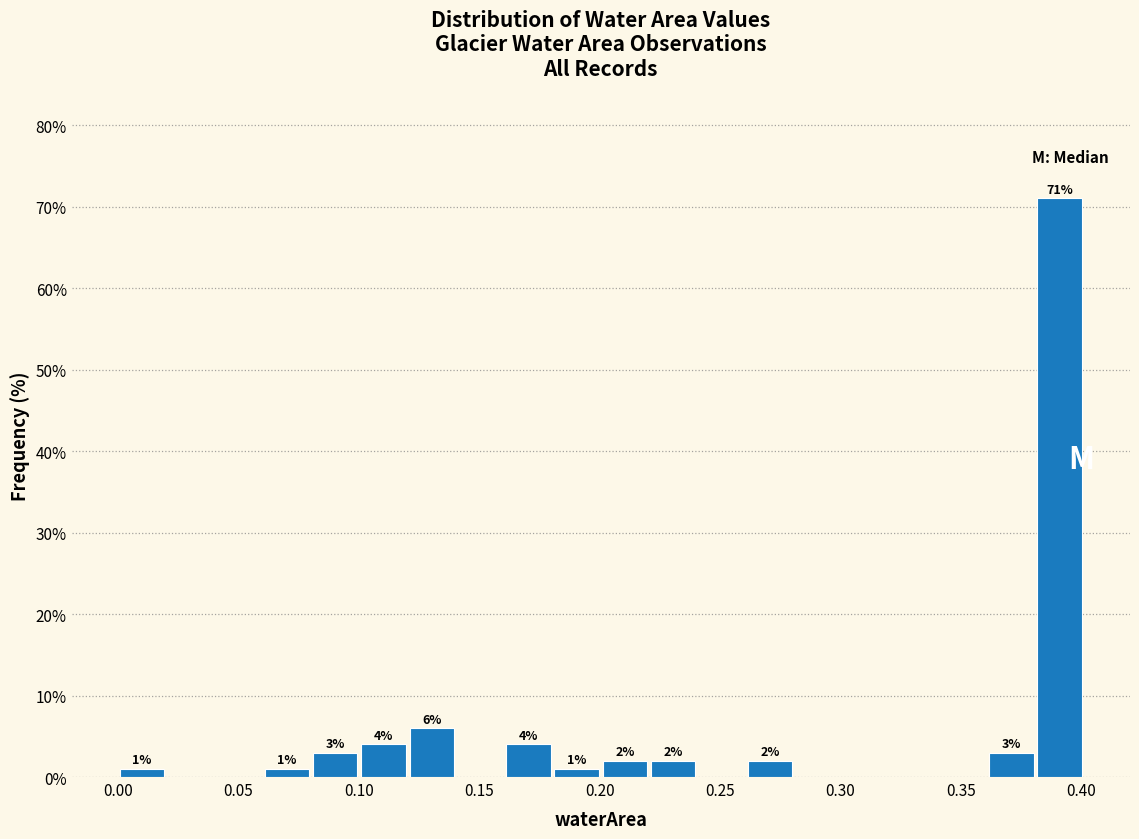

Over which range of the x-axis is the bar tallest?

0.38 to 0.40